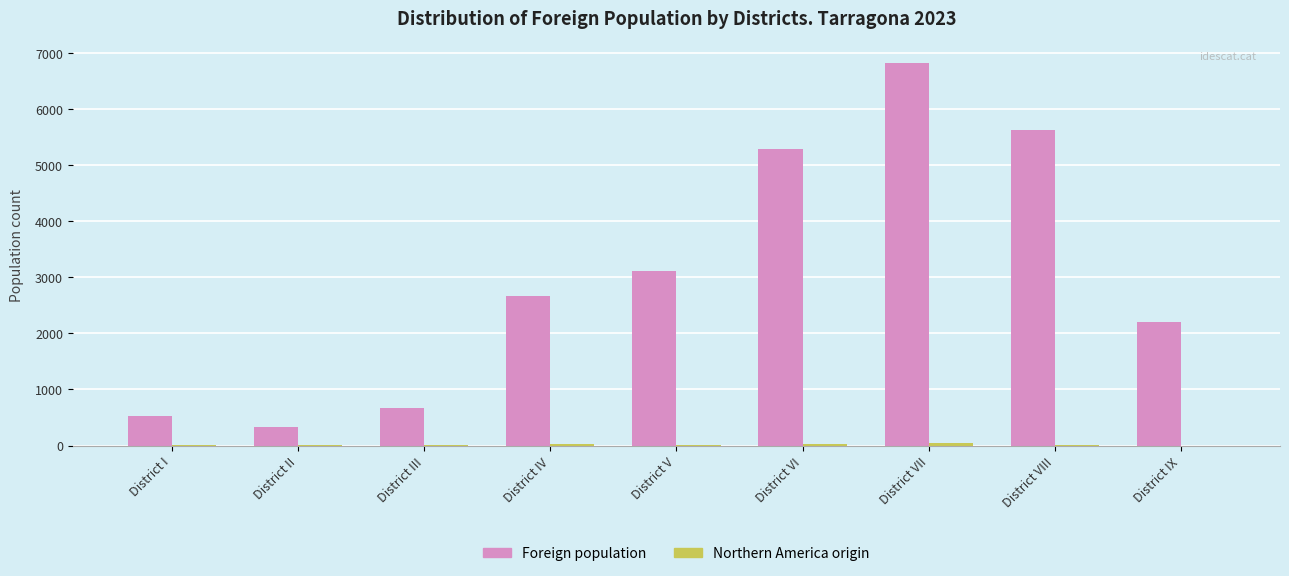

At which category is the sum across all series the highest?

District VII